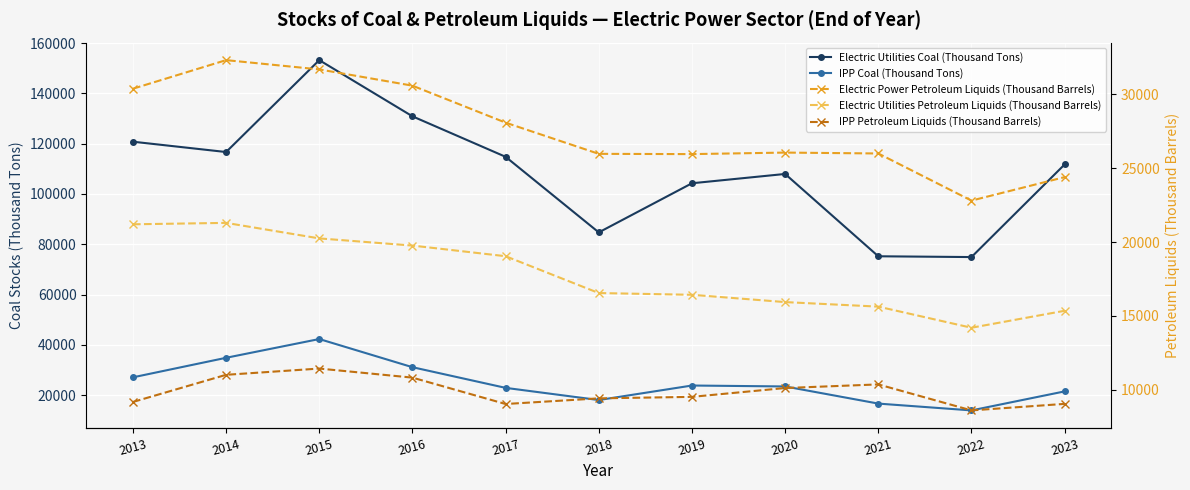

The Electric Utilities Coal (Thousand Tons) series shows 121862 at 2022. True or false?

False